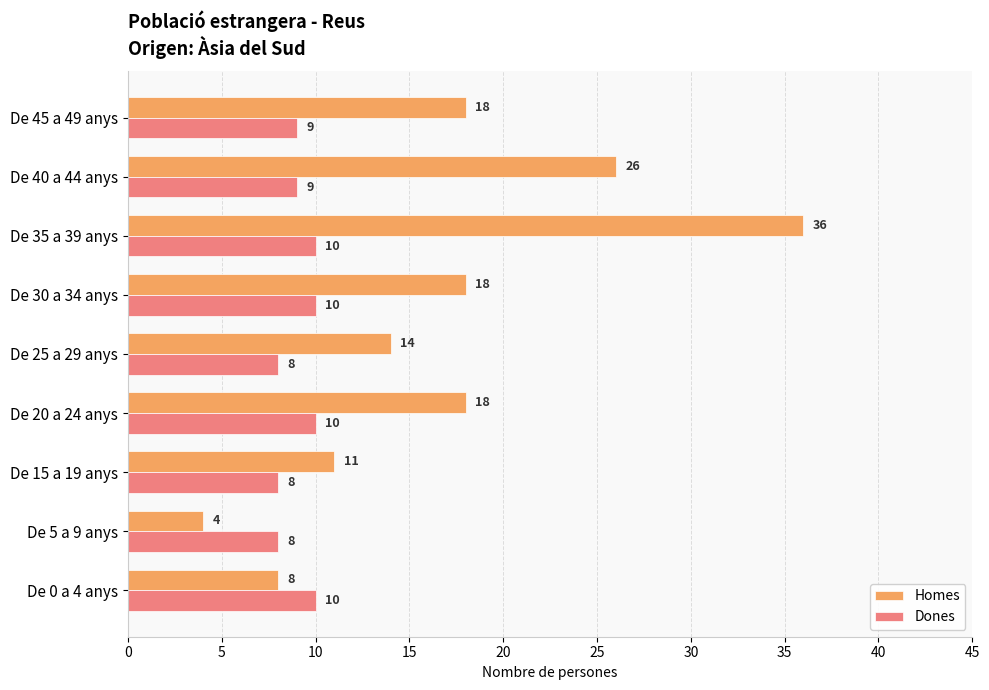

What is the sum of the Dones values at De 20 a 24 anys and De 30 a 34 anys?

20